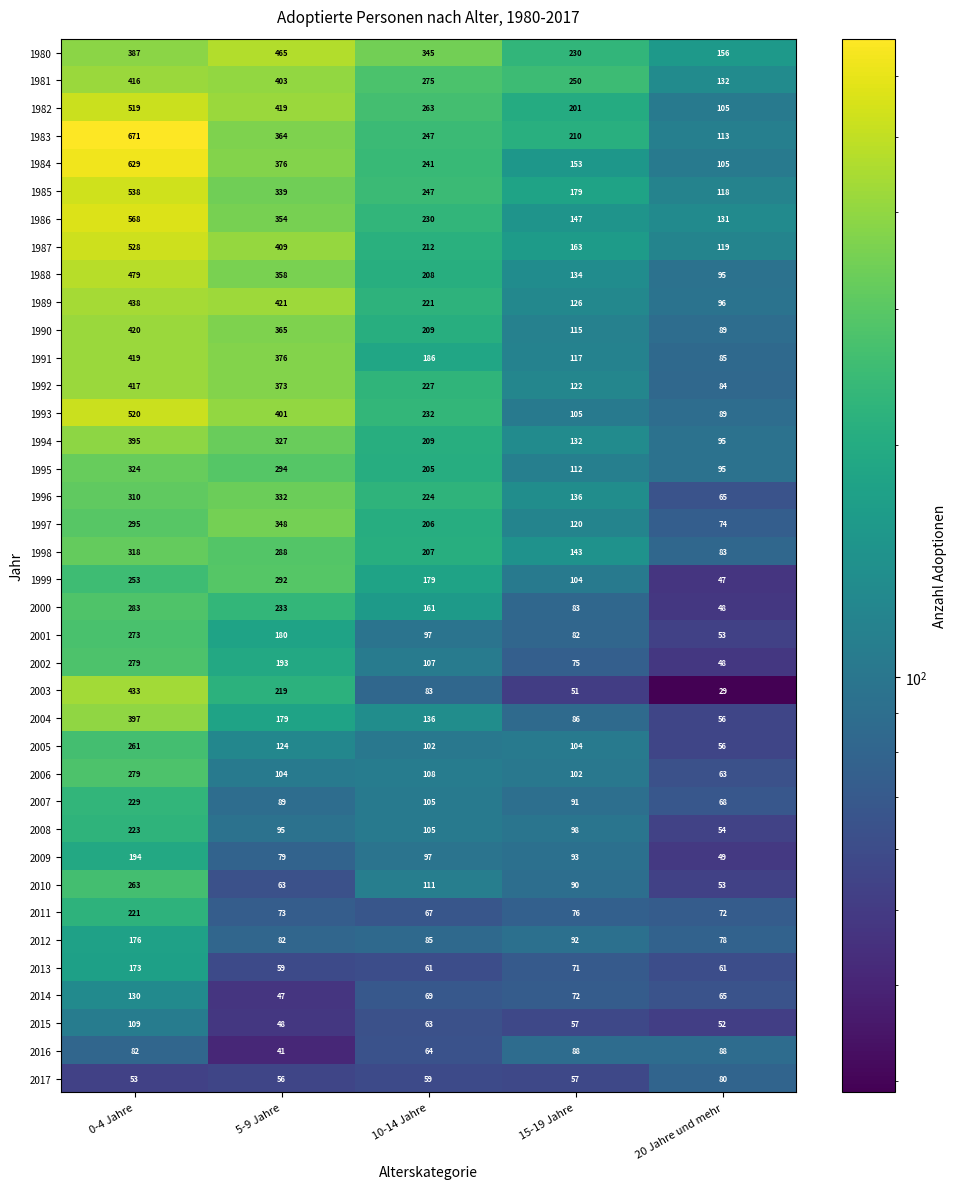

Which series has the largest total across all categories?

1983